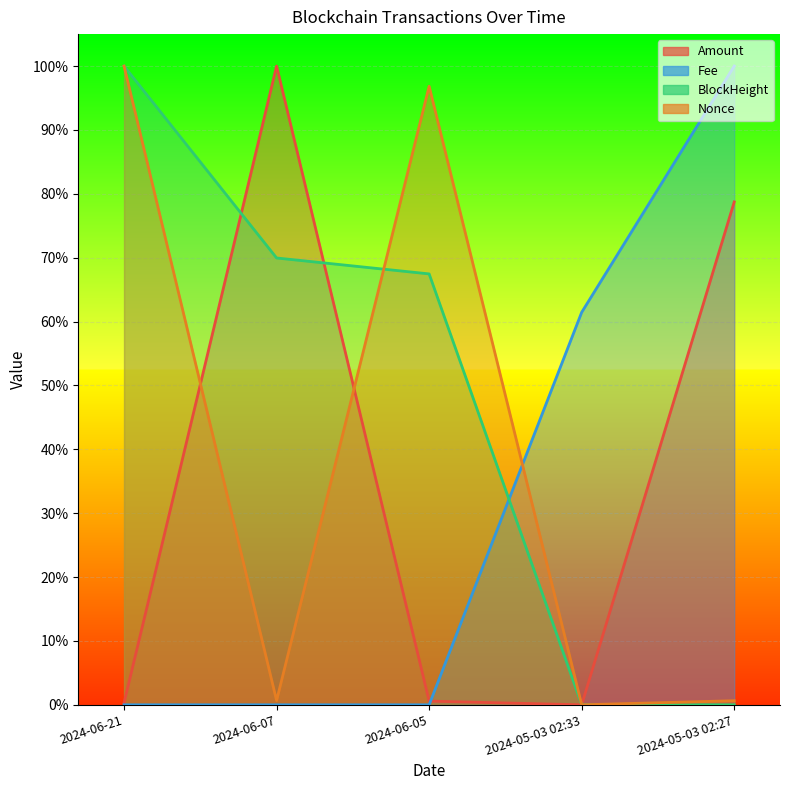

True or false: Fee has more than 2 points higher than both neighbors.

False